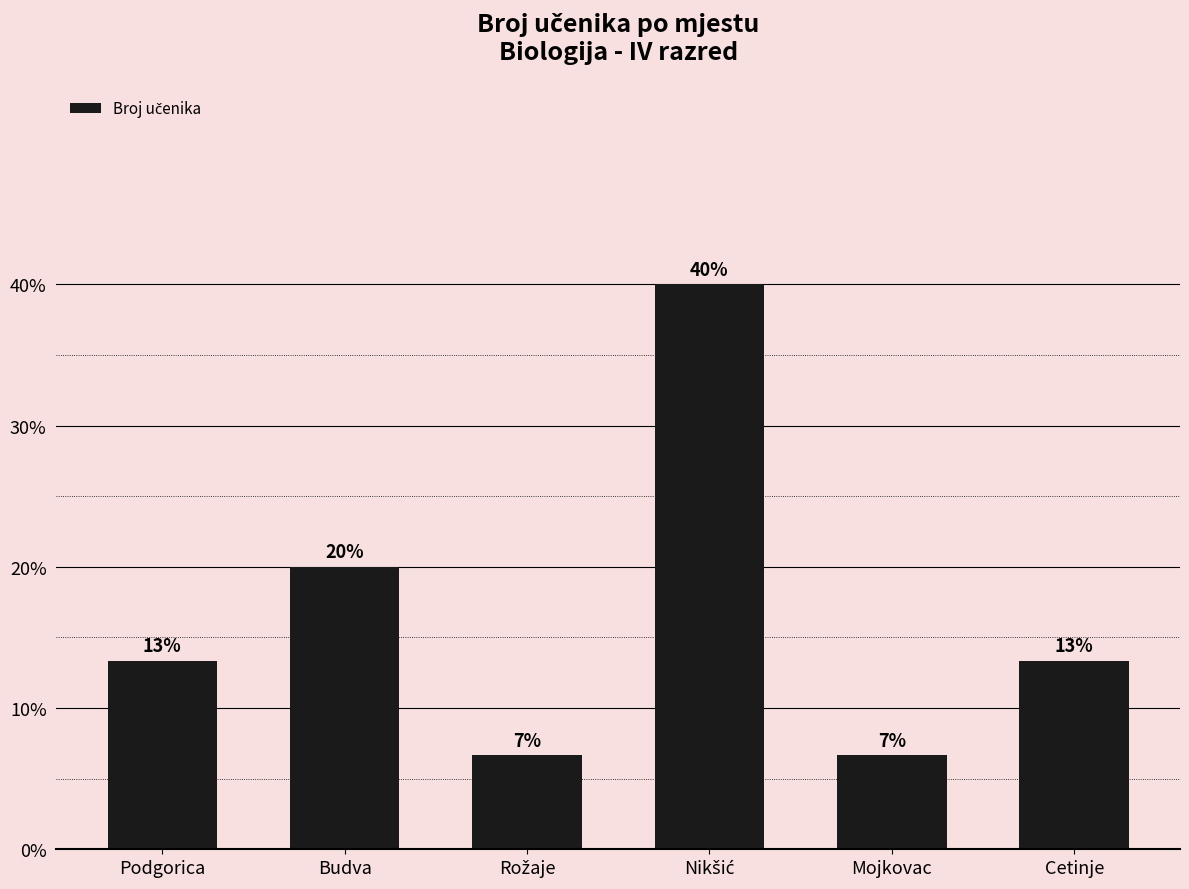

Are the bars horizontal?

No